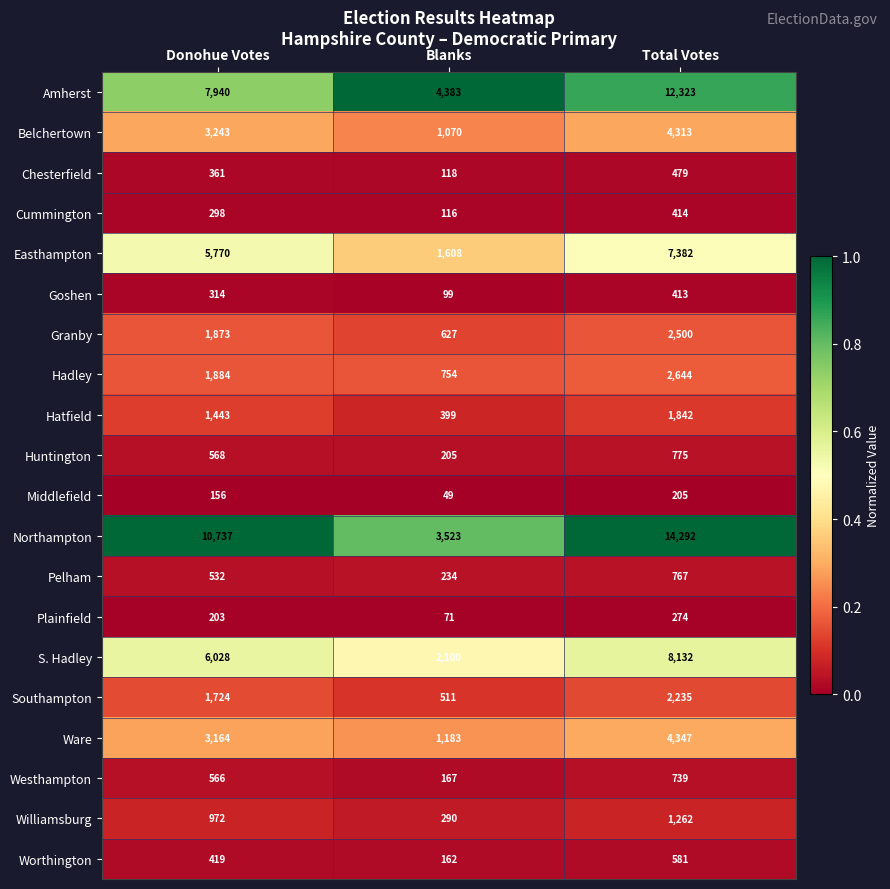

At which category is the sum across all series the highest?

Total Votes